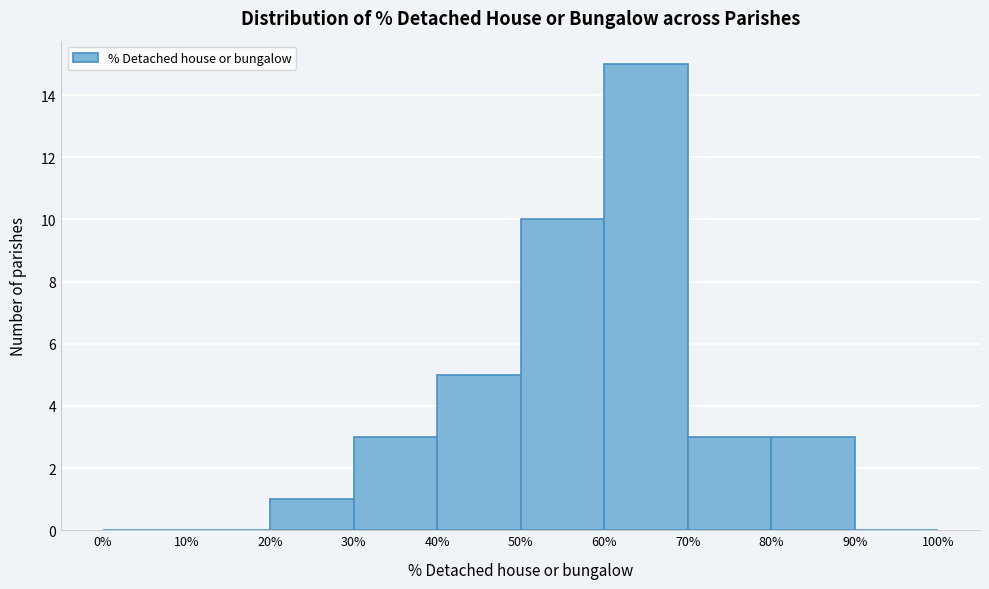

Reading left to right, transcribe this chart: for each bar, give the range it covers on the x-axis and its height. The values are not printed on the chart, so give them approximately, as read against the axis.

0% to 10%: 0
10% to 20%: 0
20% to 30%: 1
30% to 40%: 3
40% to 50%: 5
50% to 60%: 10
60% to 70%: 15
70% to 80%: 3
80% to 90%: 3
90% to 100%: 0